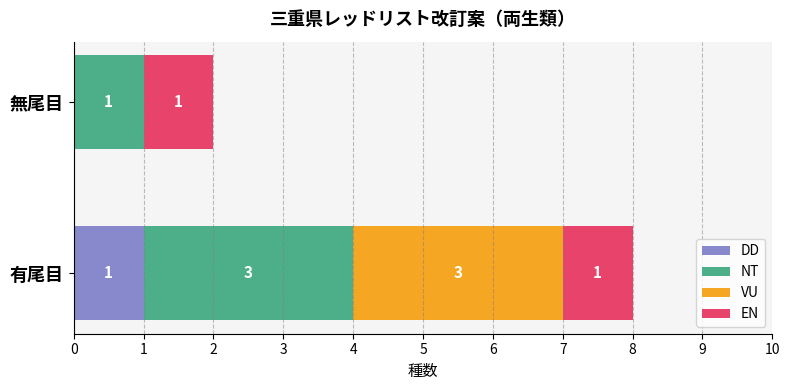

What are all the series names shown in the legend?

DD, NT, VU, EN